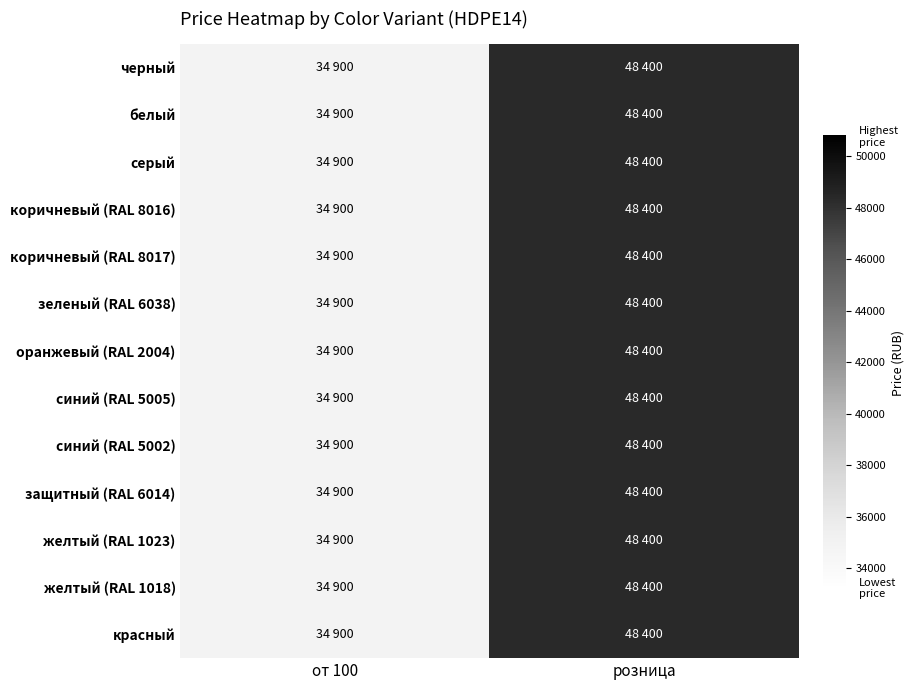

What is the difference between the синий (RAL 5002) values at от 100 and розница?

13500